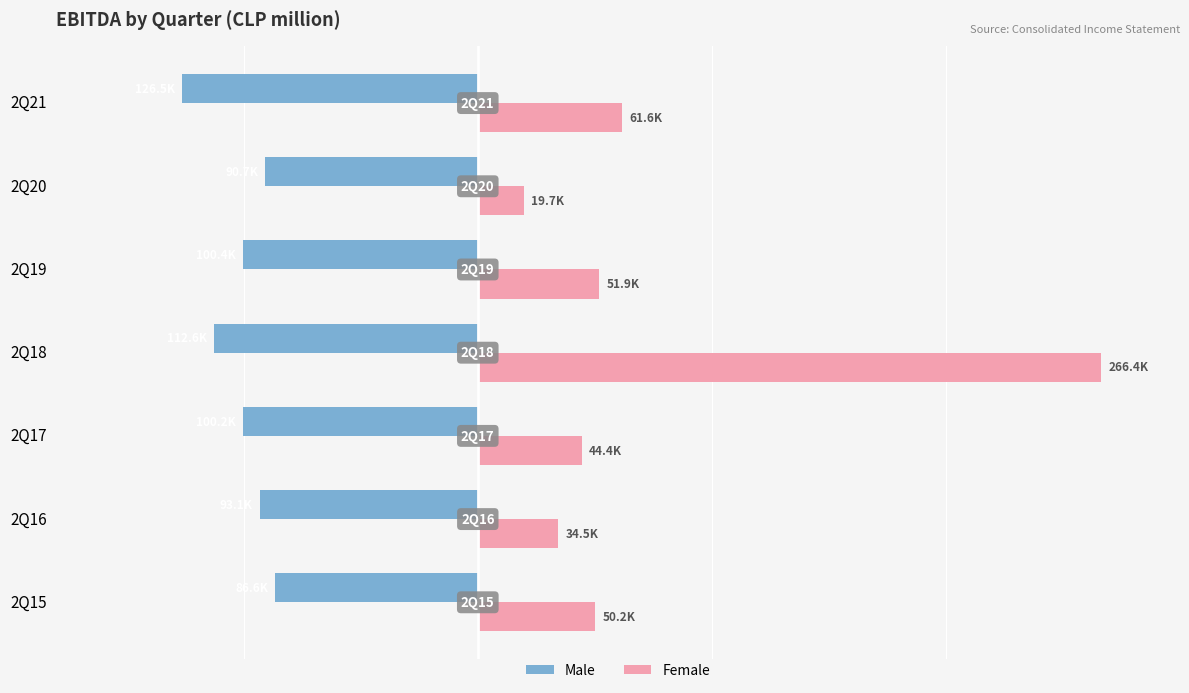

What are all the series names shown in the legend?

Male, Female